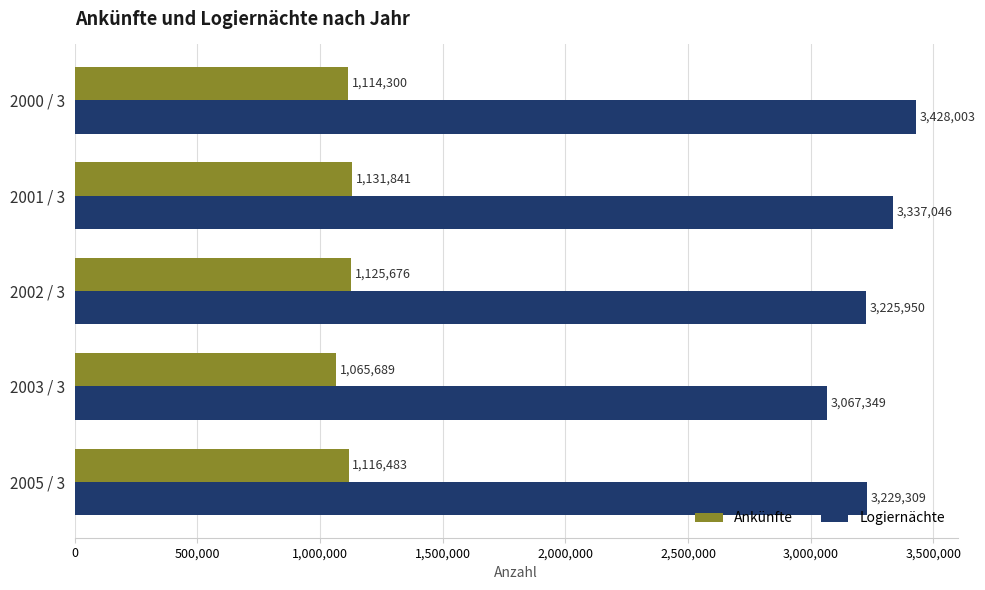

The Ankünfte series shows 482923 at 2003 / 3. True or false?

False